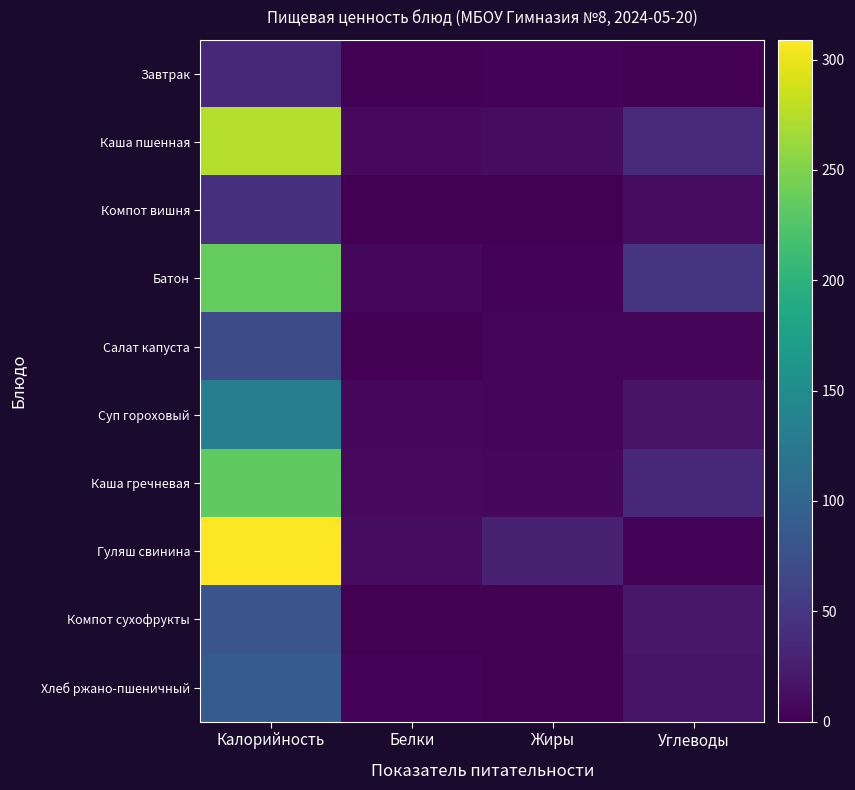

What is the greatest value displayed?

309.0